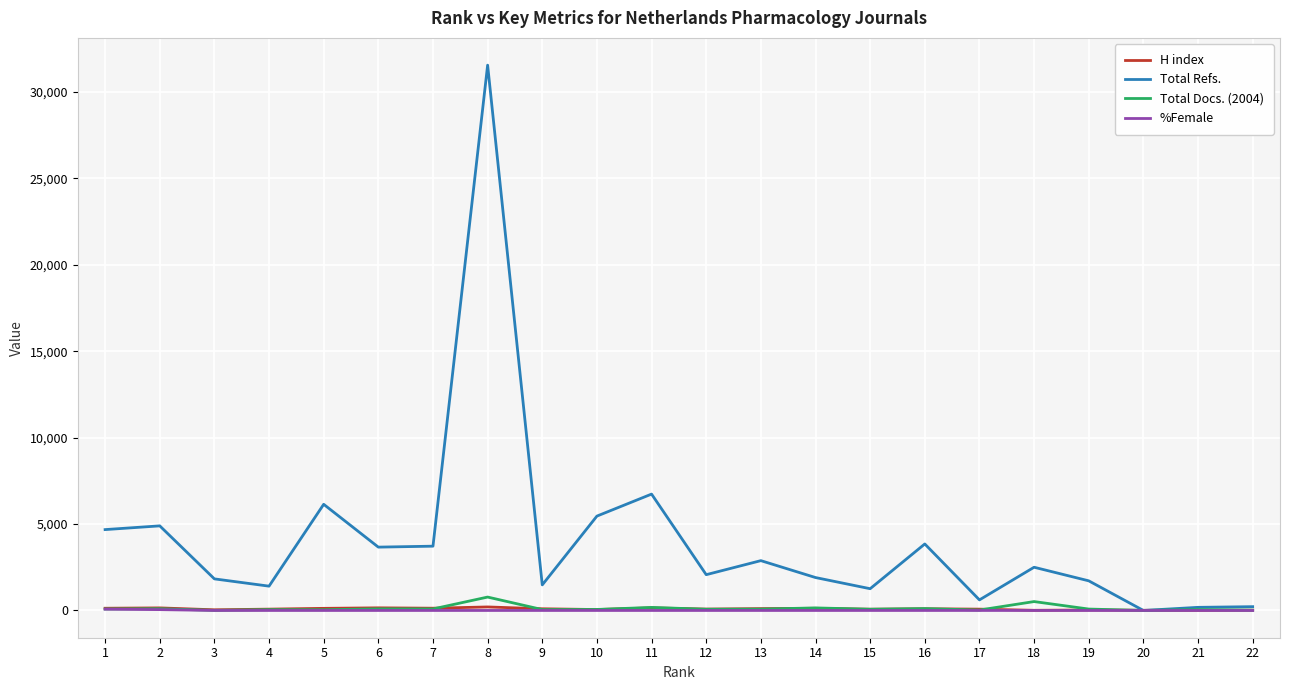

How many lines are shown in the chart?

4